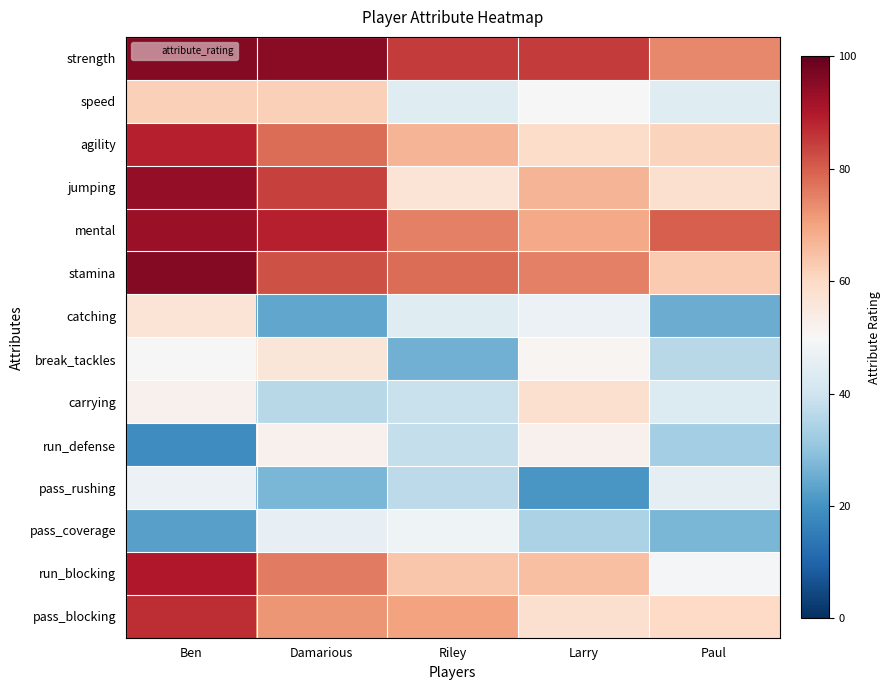

Reading right to left, extract all data points from this chart.

strength: Paul=74	Larry=85	Riley=85	Damarious=95	Ben=96
speed: Paul=44	Larry=50	Riley=44	Damarious=62	Ben=62
agility: Paul=61	Larry=59	Riley=67	Damarious=78	Ben=89
jumping: Paul=58	Larry=67	Riley=57	Damarious=84	Ben=94
mental: Paul=80	Larry=69	Riley=75	Damarious=89	Ben=93
stamina: Paul=63	Larry=75	Riley=78	Damarious=82	Ben=96
catching: Paul=25	Larry=47	Riley=44	Damarious=24	Ben=57
break_tackles: Paul=36	Larry=51	Riley=26	Damarious=56	Ben=50
carrying: Paul=43	Larry=58	Riley=39	Damarious=36	Ben=52
run_defense: Paul=33	Larry=52	Riley=38	Damarious=52	Ben=19
pass_rushing: Paul=45	Larry=21	Riley=37	Damarious=27	Ben=47
pass_coverage: Paul=27	Larry=34	Riley=48	Damarious=46	Ben=23
run_blocking: Paul=49	Larry=65	Riley=64	Damarious=76	Ben=90
pass_blocking: Paul=60	Larry=58	Riley=70	Damarious=72	Ben=87